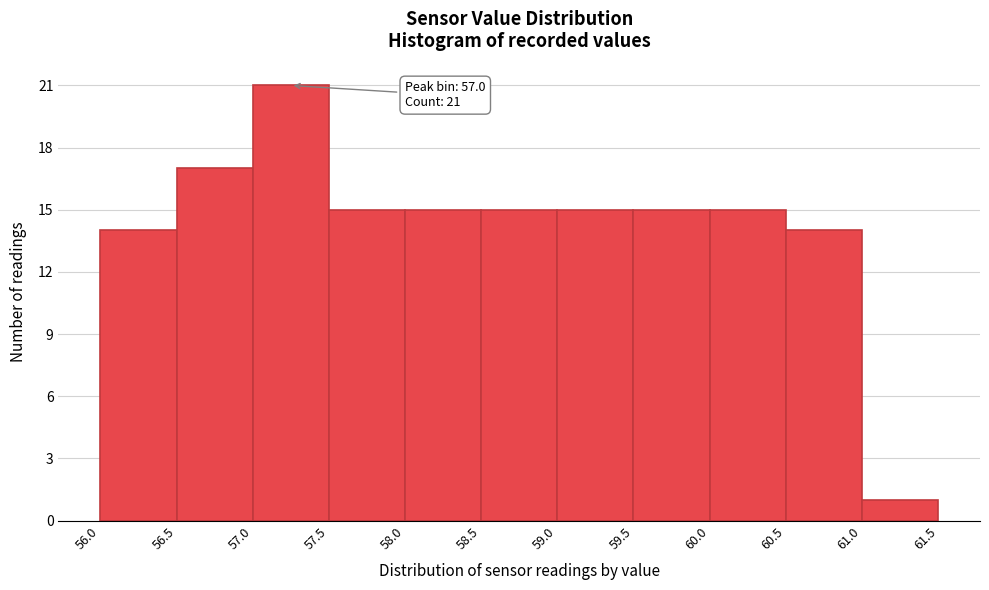

Which range on the x-axis has the tallest bar?

57.0 to 57.5